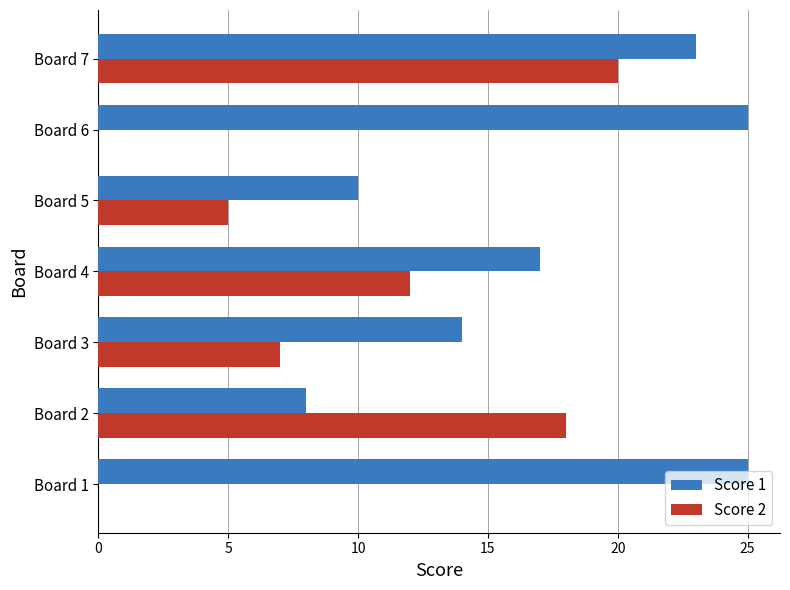

What is the greatest value displayed?

25